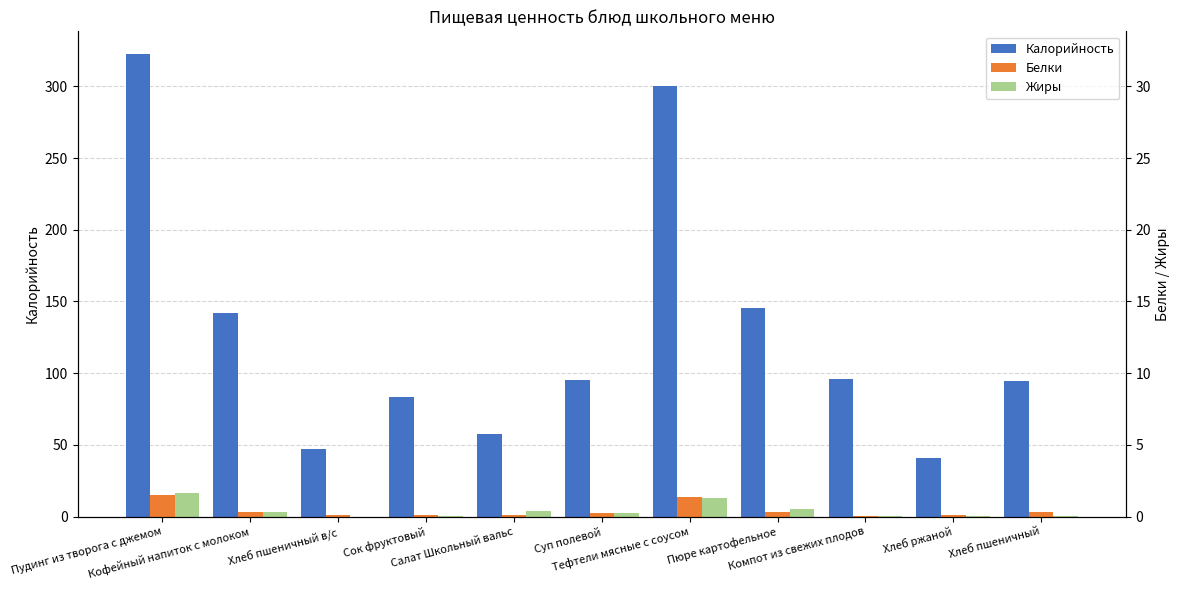

Which series has the largest total across all categories?

Калорийность